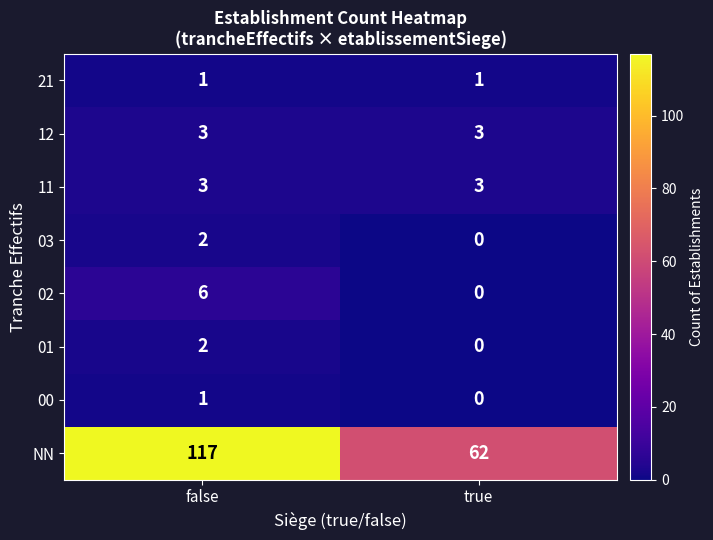

Rank the categories by 01 value from lowest to highest.

true, false